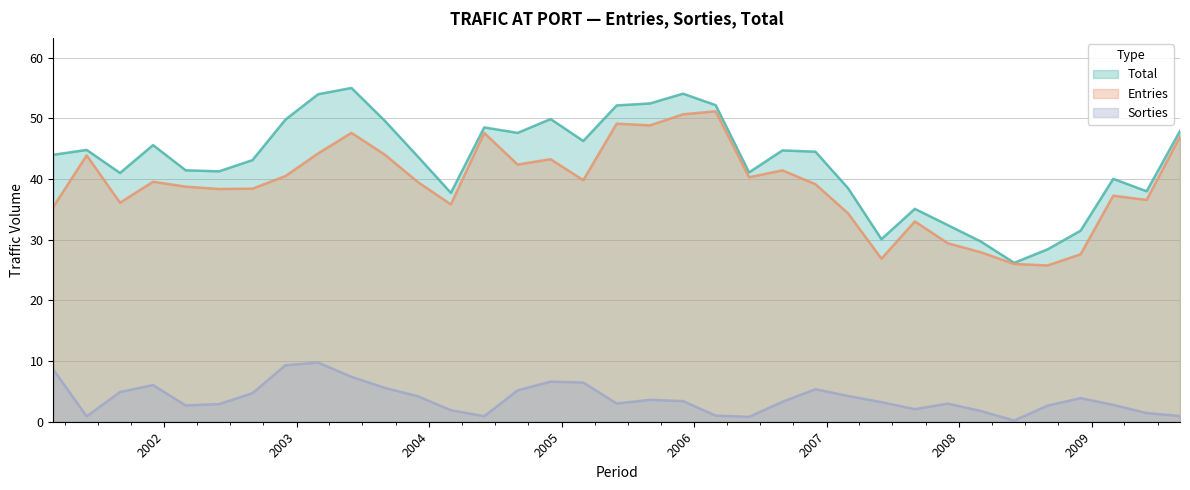

How many lines are shown in the chart?

3